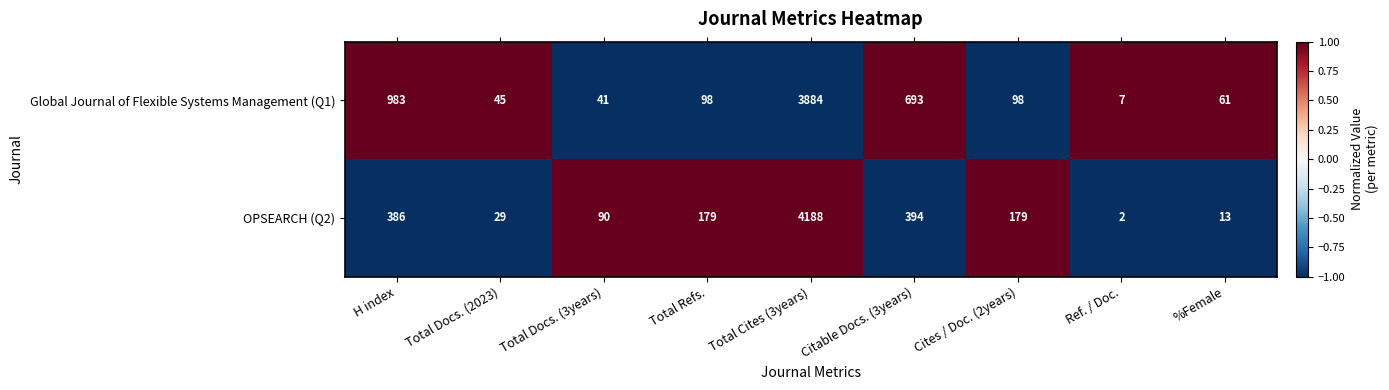

Reading right to left, extract all data points from this chart.

Global Journal of Flexible Systems Management (Q1): %Female=61	Ref. / Doc.=7	Cites / Doc. (2years)=98	Citable Docs. (3years)=693	Total Cites (3years)=3884	Total Refs.=98	Total Docs. (3years)=41	Total Docs. (2023)=45	H index=983
OPSEARCH (Q2): %Female=13	Ref. / Doc.=2	Cites / Doc. (2years)=179	Citable Docs. (3years)=394	Total Cites (3years)=4188	Total Refs.=179	Total Docs. (3years)=90	Total Docs. (2023)=29	H index=386